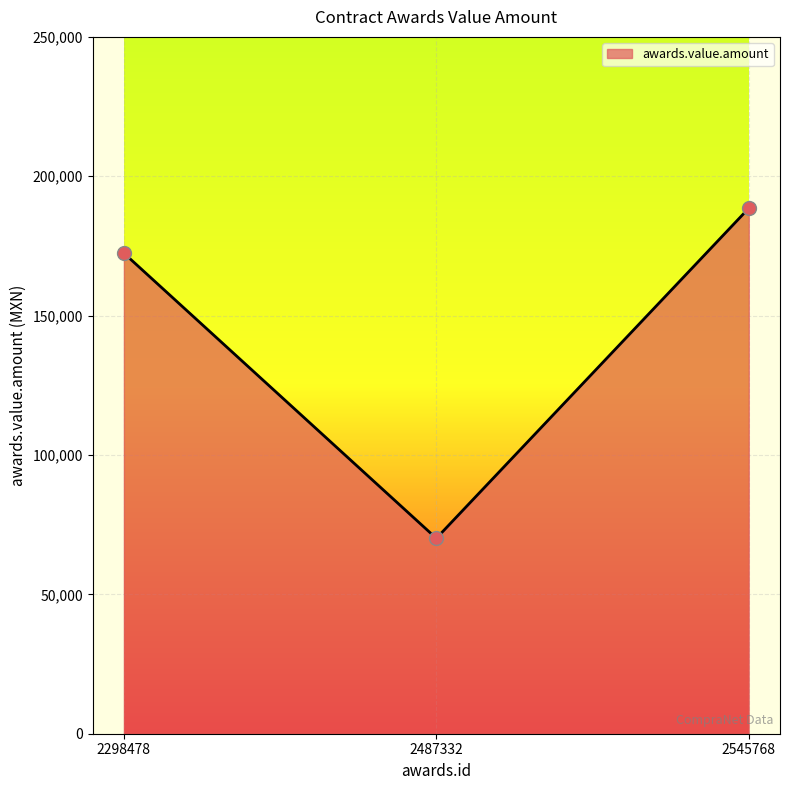

What is the change in value from 2298478 to 2545768?

+16105.0